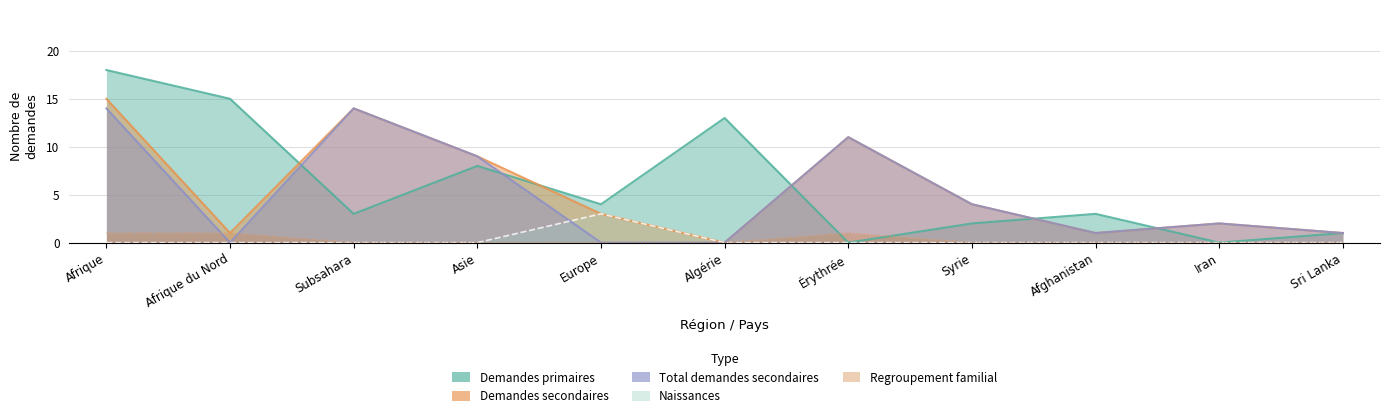

True or false: Total demandes secondaires has a value of 11 at Érythrée.

True